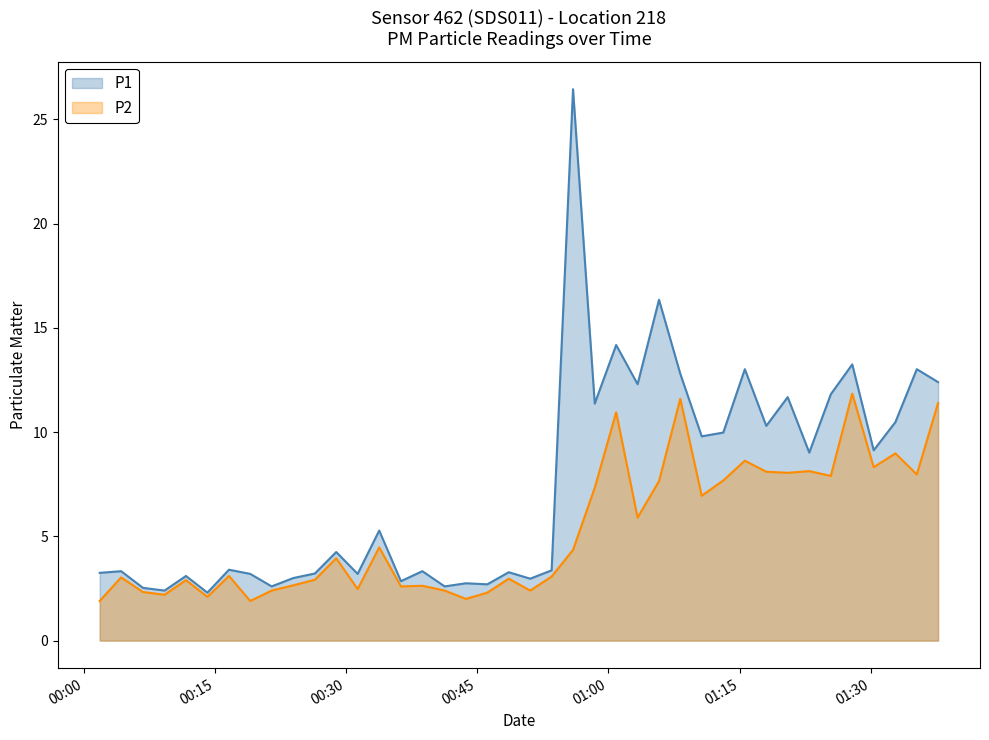

What is the sum of all P1 values?

296.3